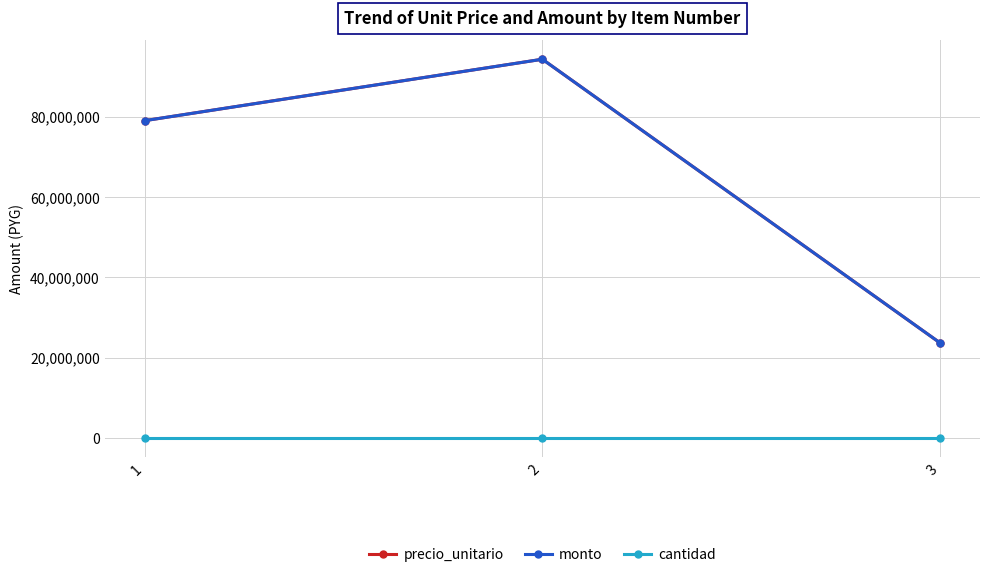

Is this an area chart (filled region under the line)?

No